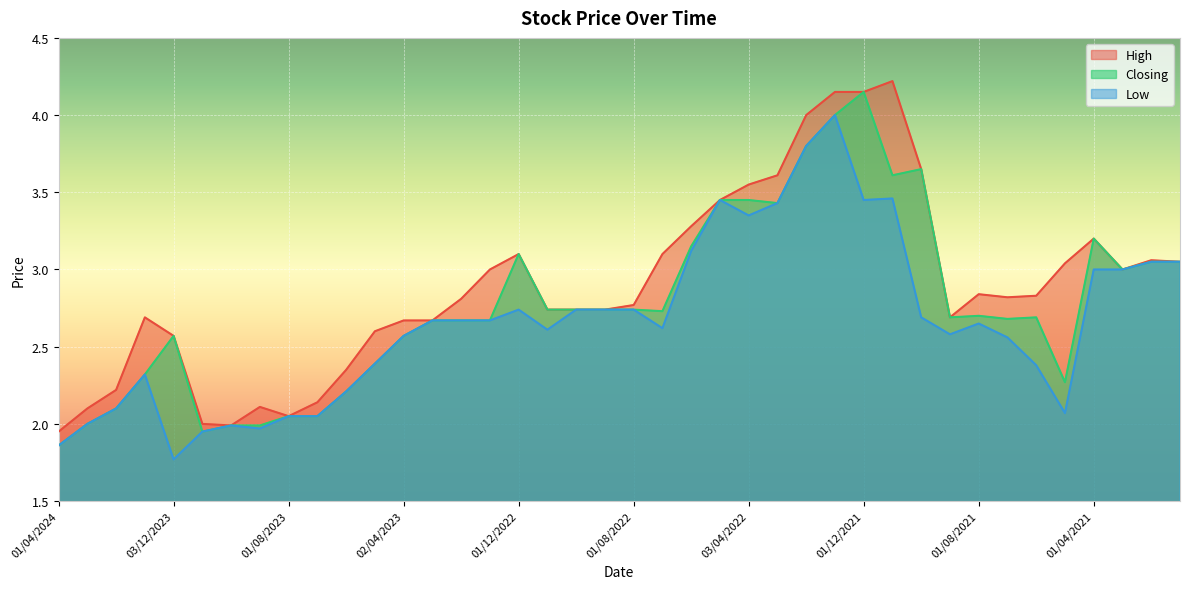

Which series has the largest total across all categories?

High